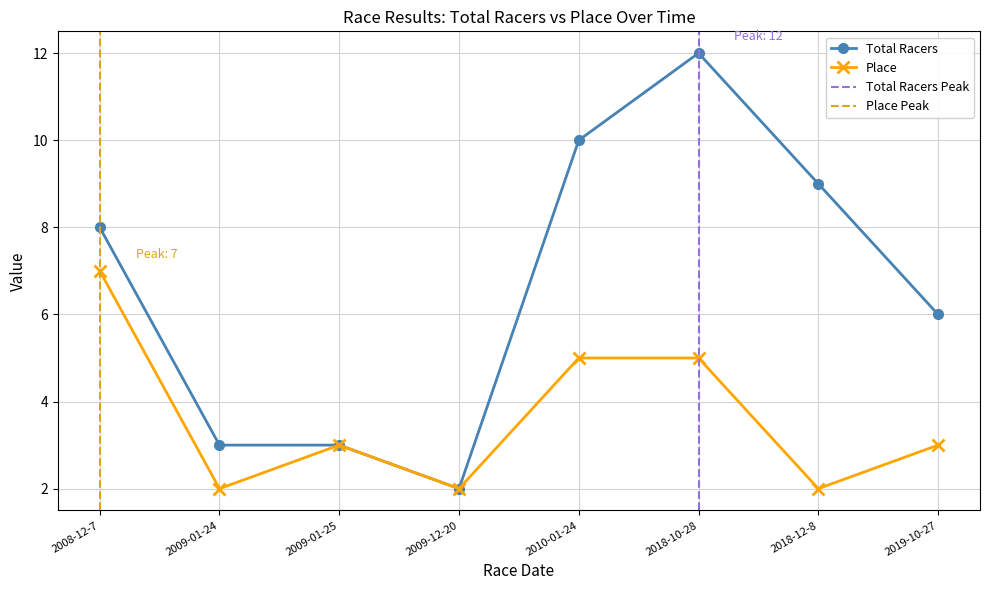

Where is the first local minimum for Total Racers?

2009-12-20